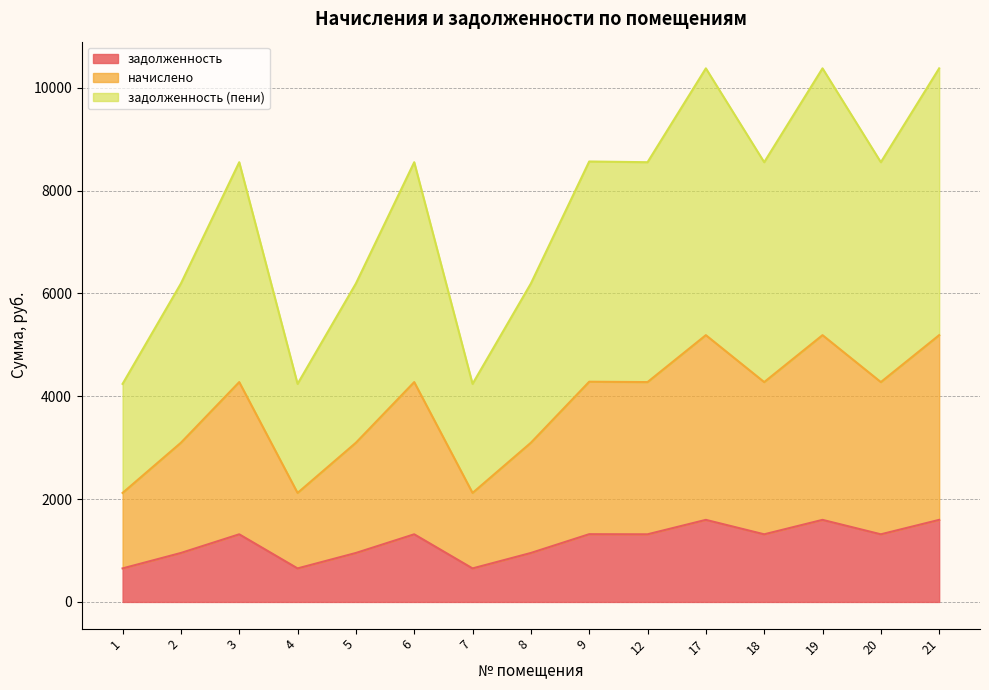

True or false: задолженность (пени) and задолженность intersect in this chart.

False